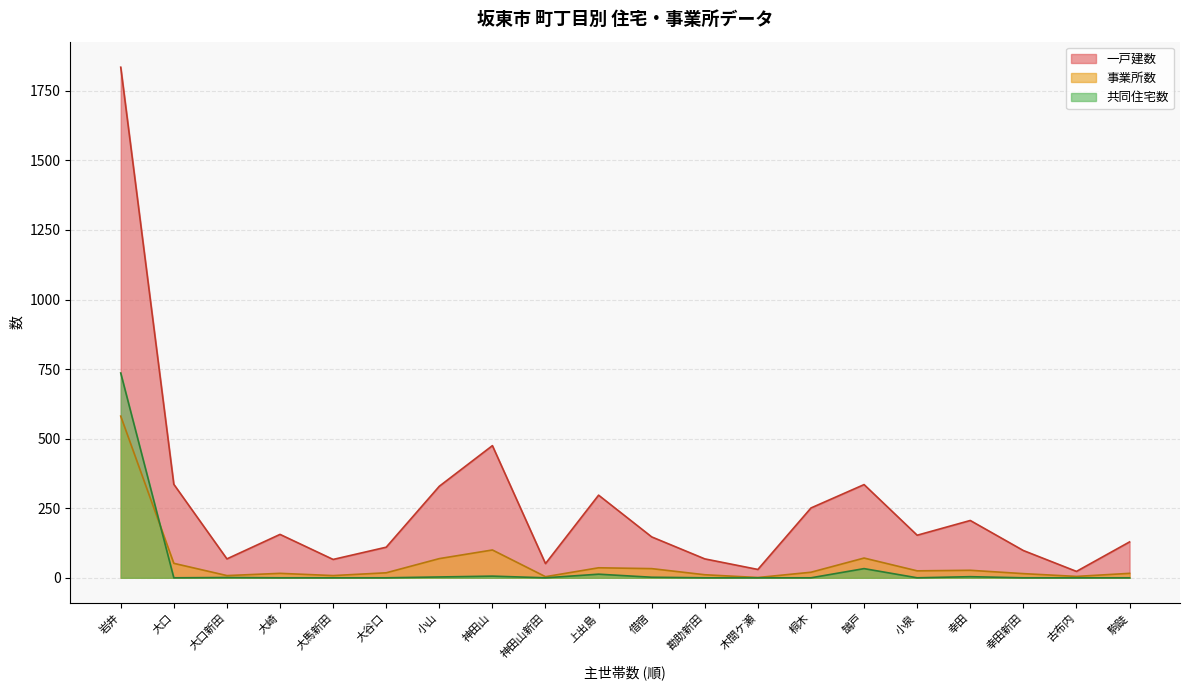

At which category is the sum across all series the highest?

岩井